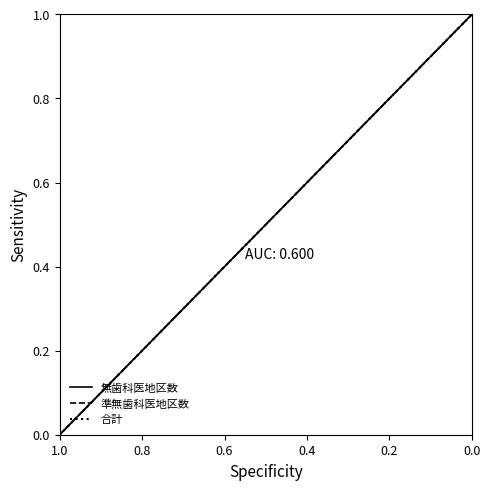

What are all the series names shown in the legend?

無歯科医地区数, 準無歯科医地区数, 合計